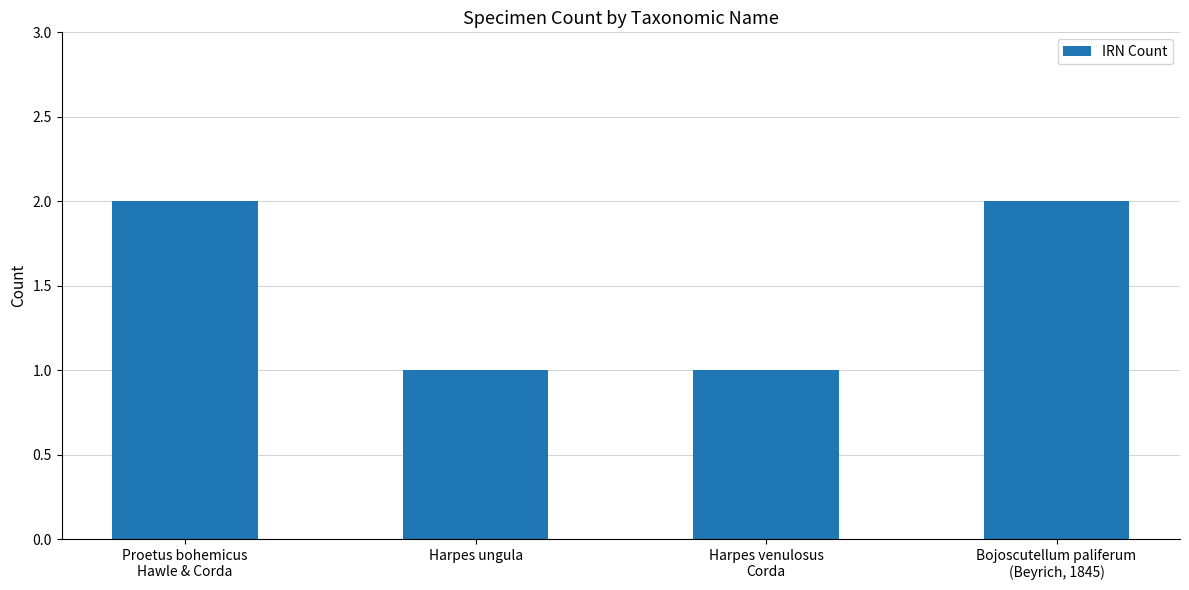

What is the change in value from Harpes venulosus
Corda to Bojoscutellum paliferum
(Beyrich, 1845)?

+1